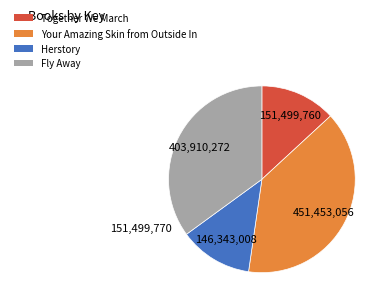

How many segments does this pie chart have?

4